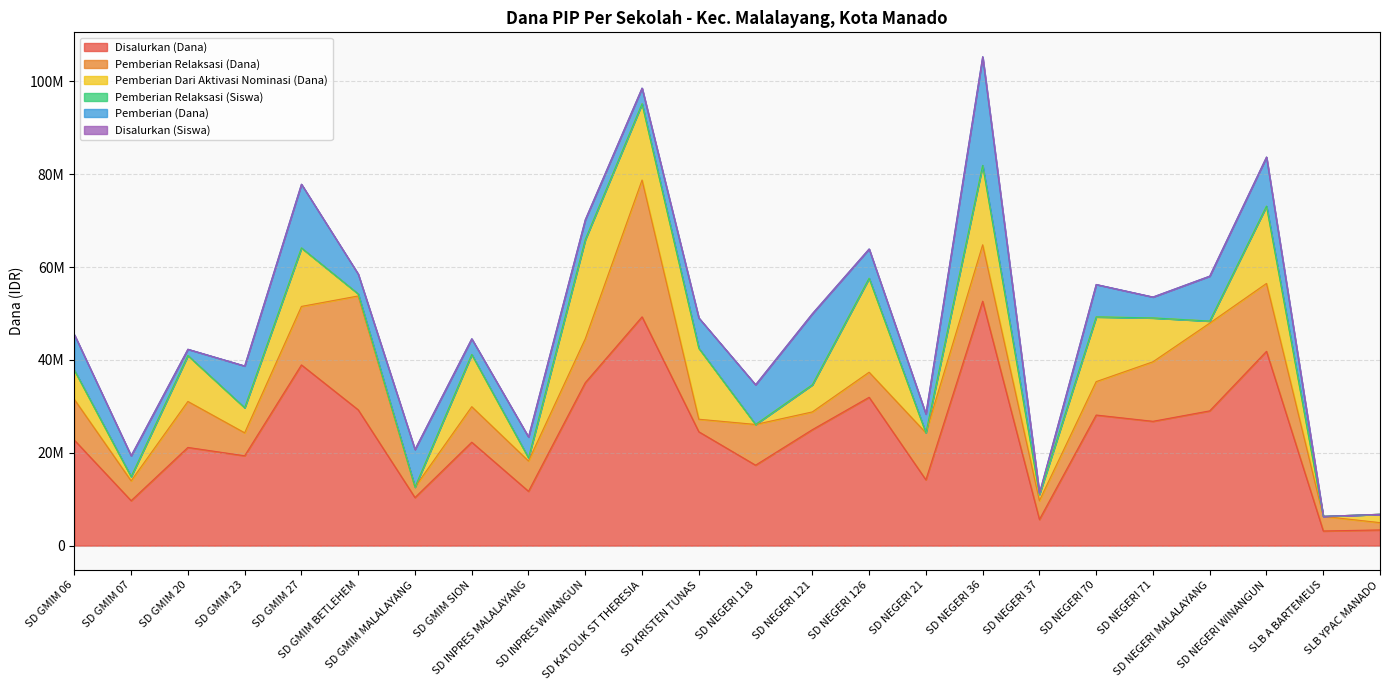

How many data points in Disalurkan (Dana) are less than 24525000?

12